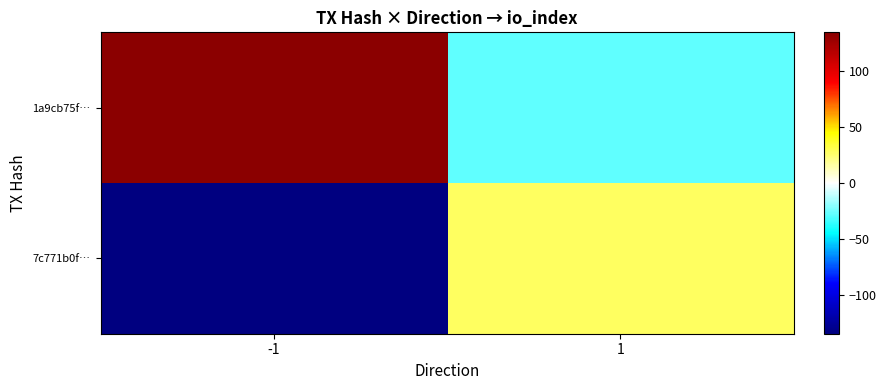

List the series in order of their overall mean, lowest first.

7c771b0f…, 1a9cb75f…